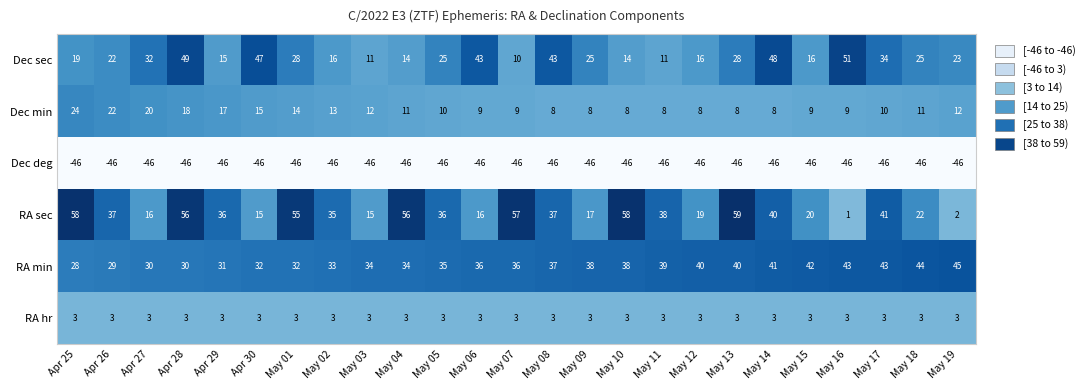

Read the Dec sec value at Apr 25.

19